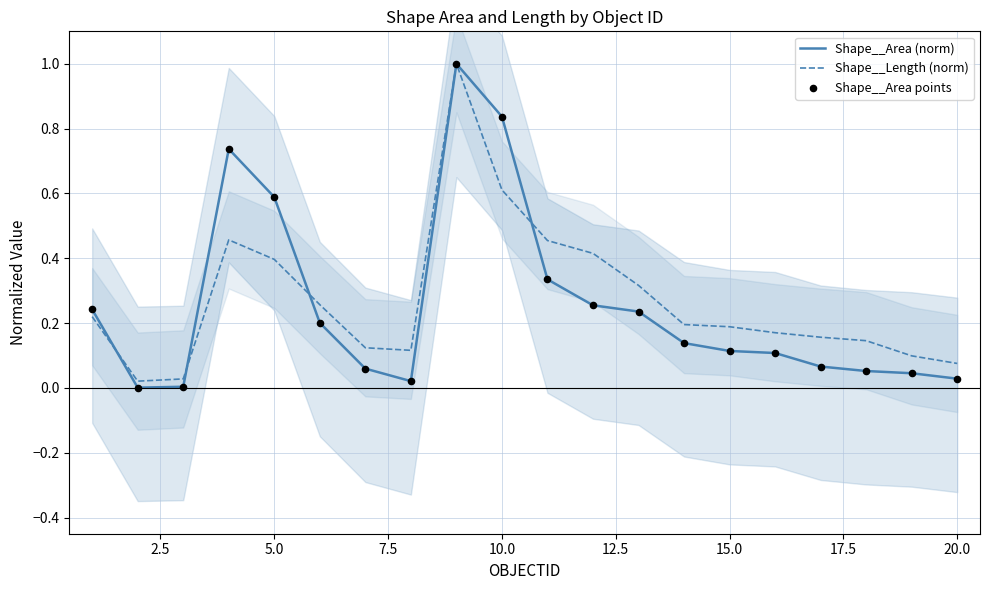

What is the highest value of the Shape__Length (norm) series?

1.0